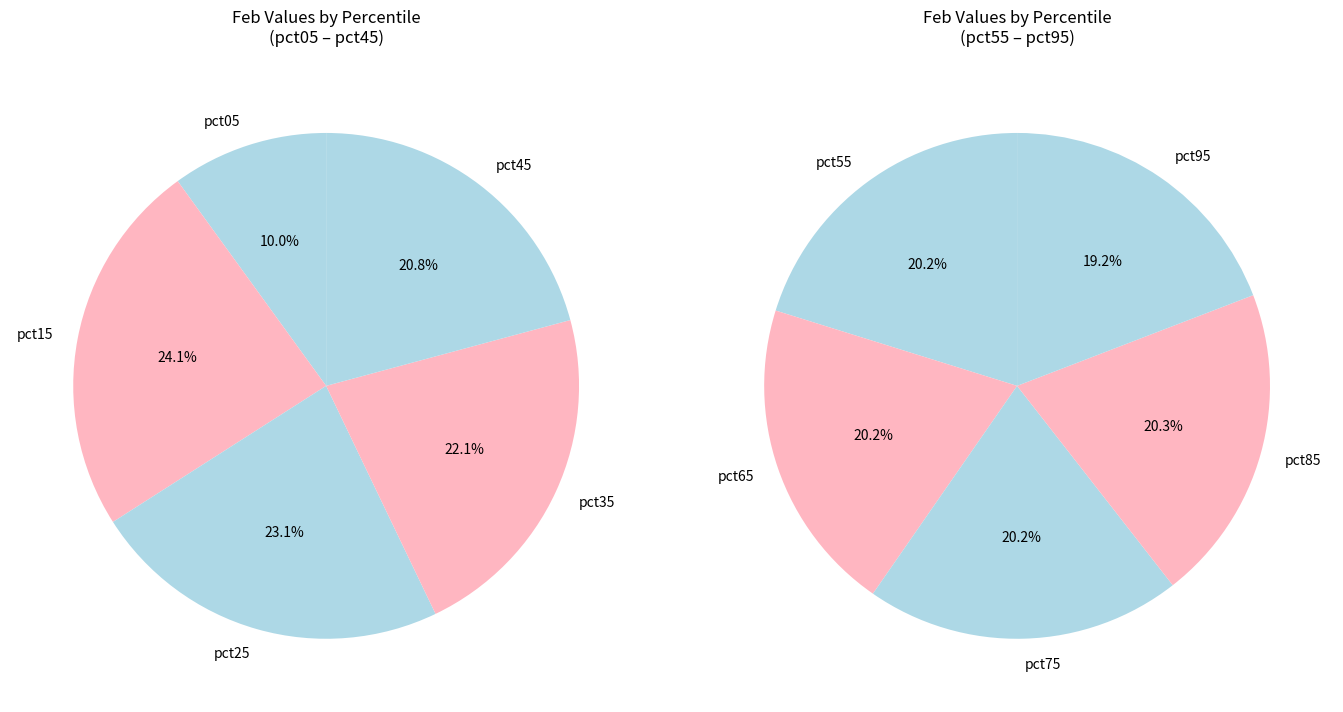

Count the number of slices in the pie.

10